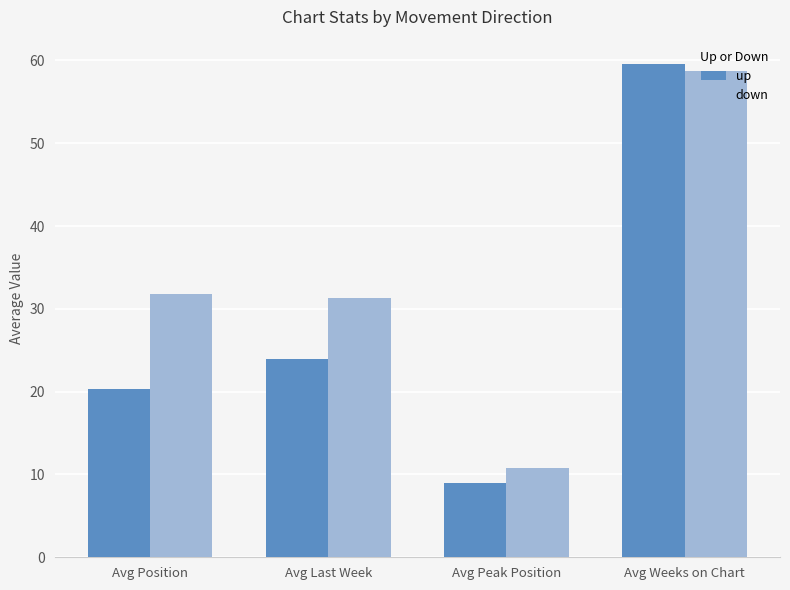

Which series has the largest total across all categories?

down